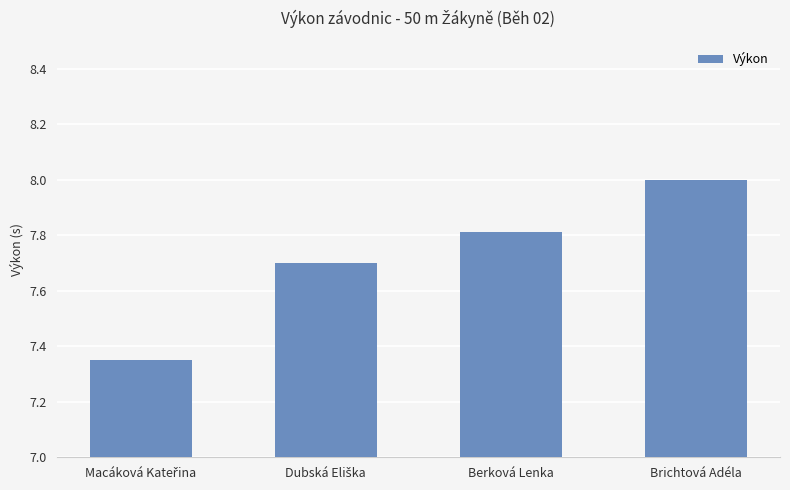

The value at Berková Lenka is 2.2. True or false?

False